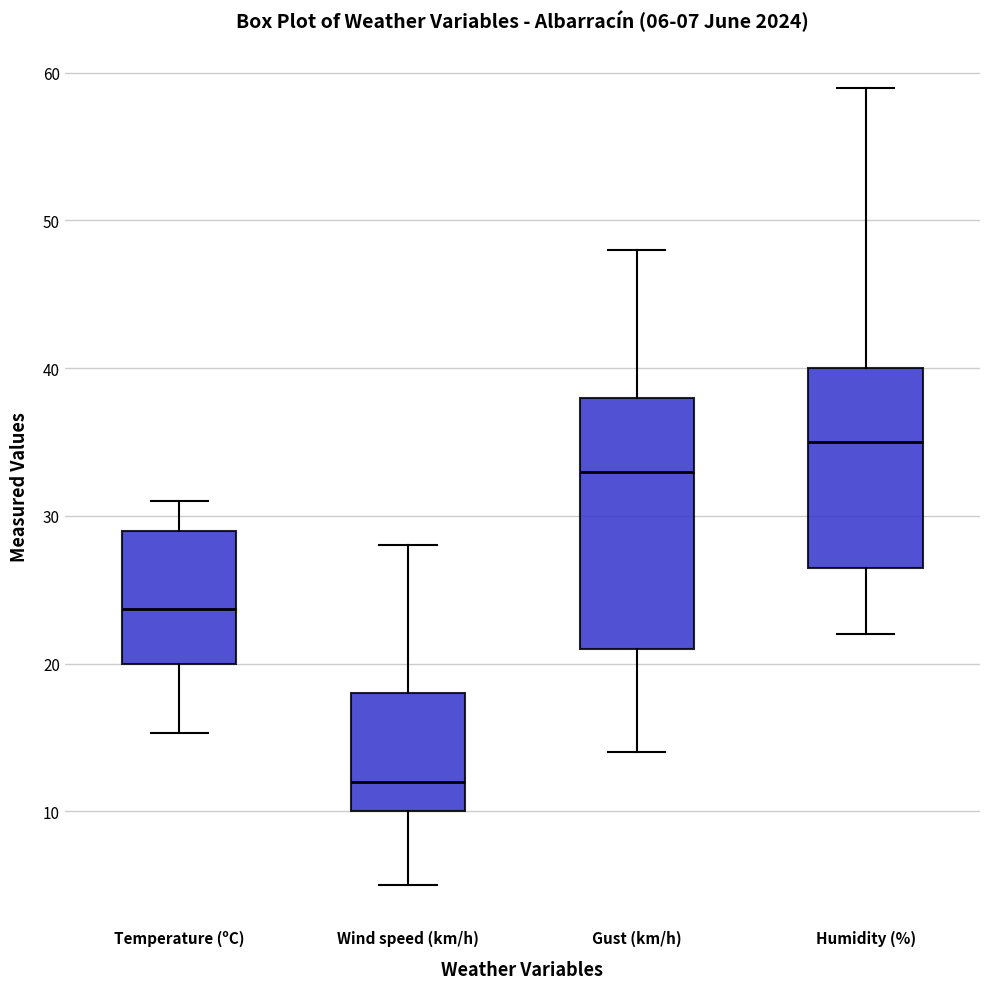

Which box is the tallest, from its lower edge to its upper edge?

Gust (km/h)